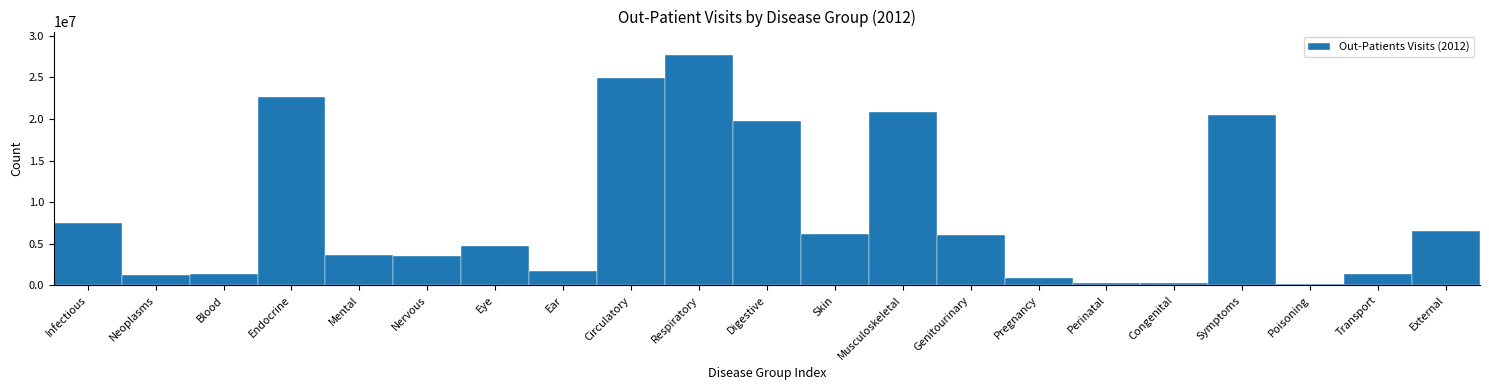

What is the label of the 19th bar from the right?

Blood